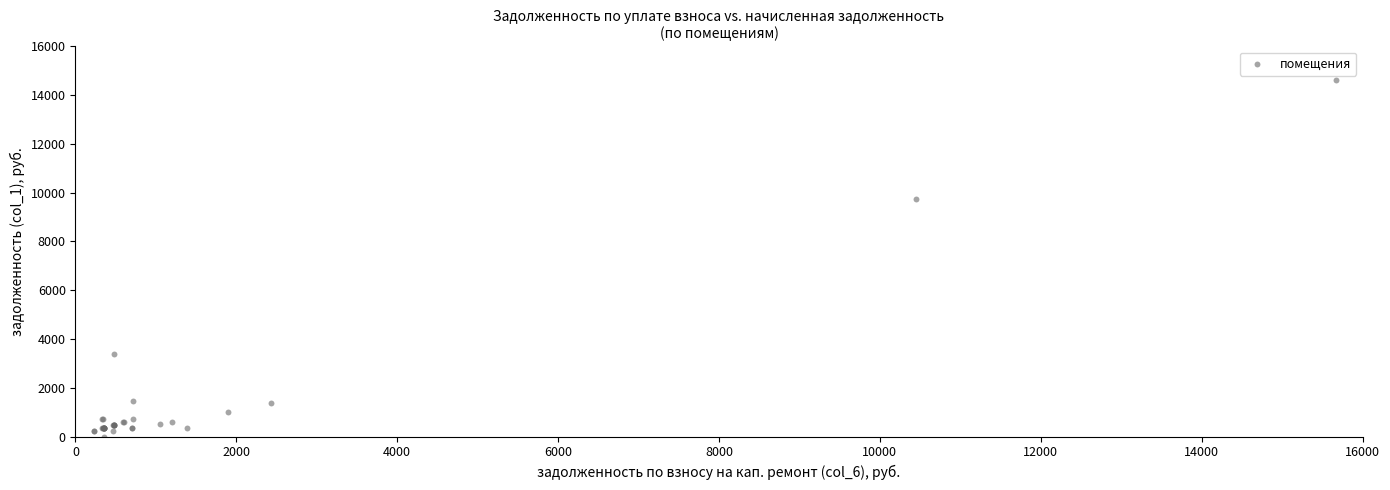

What Y value in the scatter plot is closest to 7313?

9756.0